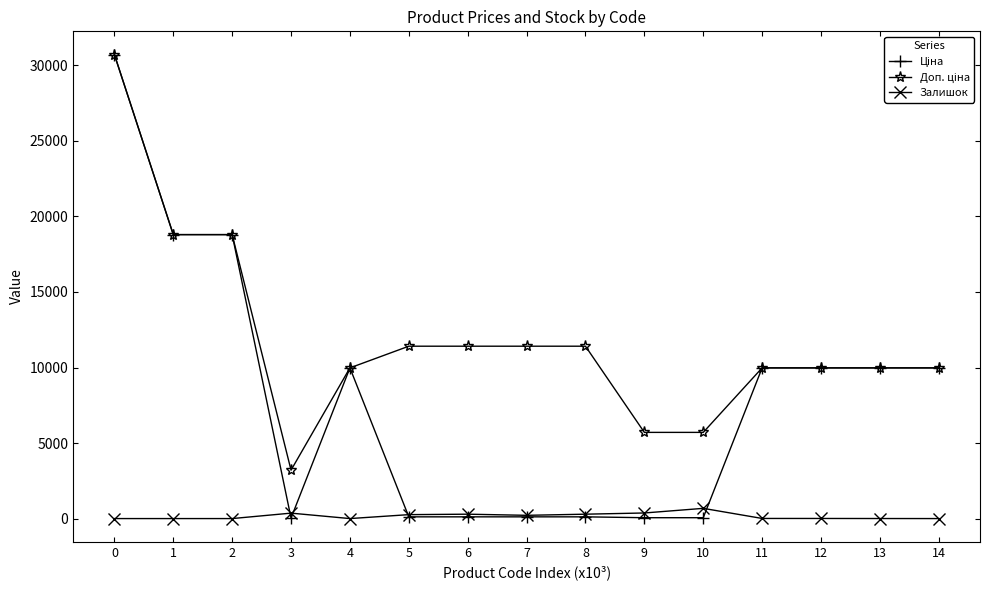

What is the maximum value shown in the chart?

30717.1